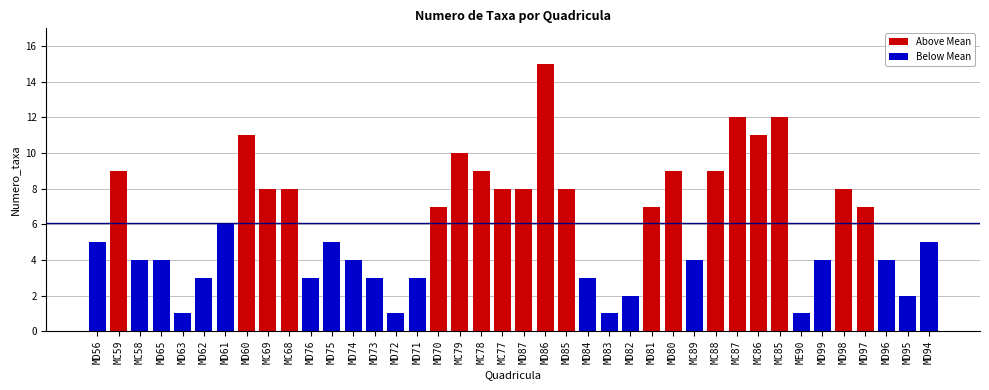

Reading right to left, what are all the values shown in this chart?

Above Mean: MD94=0	MD95=0	MD96=0	MD97=7	MD98=8	MD99=0	ME90=0	MC85=12	MC86=11	MC87=12	MC88=9	MC89=0	MD80=9	MD81=7	MD82=0	MD83=0	MD84=0	MD85=8	MD86=15	MD87=8	MC77=8	MC78=9	MC79=10	MD70=7	MD71=0	MD72=0	MD73=0	MD74=0	MD75=0	MD76=0	MC68=8	MC69=8	MD60=11	MD61=0	MD62=0	MD63=0	MD65=0	MC58=0	MC59=9	MD56=0
Below Mean: MD94=5	MD95=2	MD96=4	MD97=0	MD98=0	MD99=4	ME90=1	MC85=0	MC86=0	MC87=0	MC88=0	MC89=4	MD80=0	MD81=0	MD82=2	MD83=1	MD84=3	MD85=0	MD86=0	MD87=0	MC77=0	MC78=0	MC79=0	MD70=0	MD71=3	MD72=1	MD73=3	MD74=4	MD75=5	MD76=3	MC68=0	MC69=0	MD60=0	MD61=6	MD62=3	MD63=1	MD65=4	MC58=4	MC59=0	MD56=5